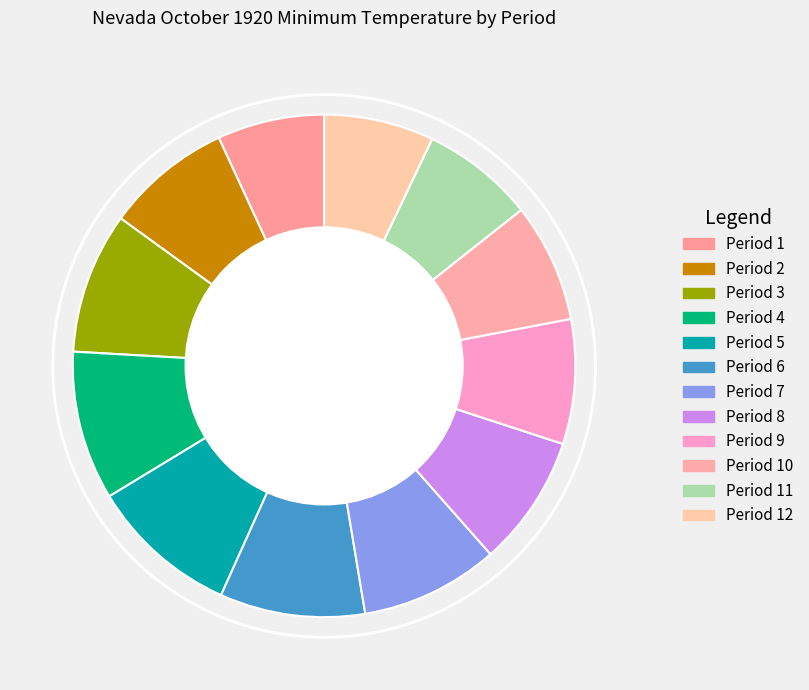

How many segments does this pie chart have?

12